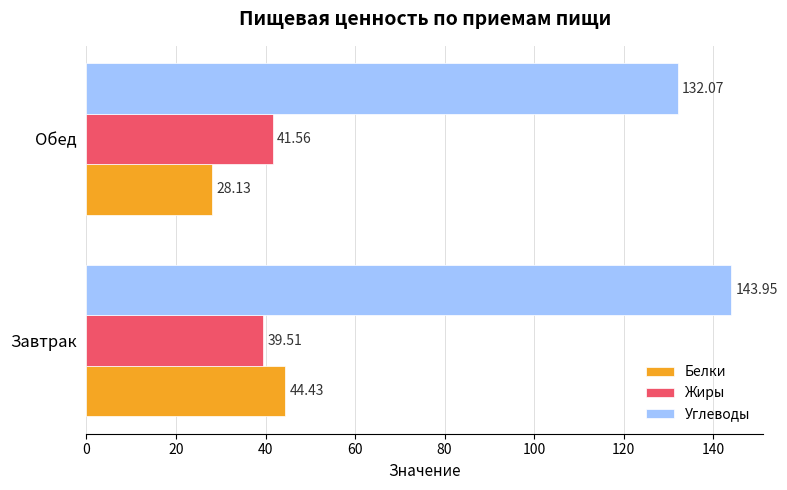

Is the value of Жиры at Обед greater than the value of Белки at Завтрак?

No